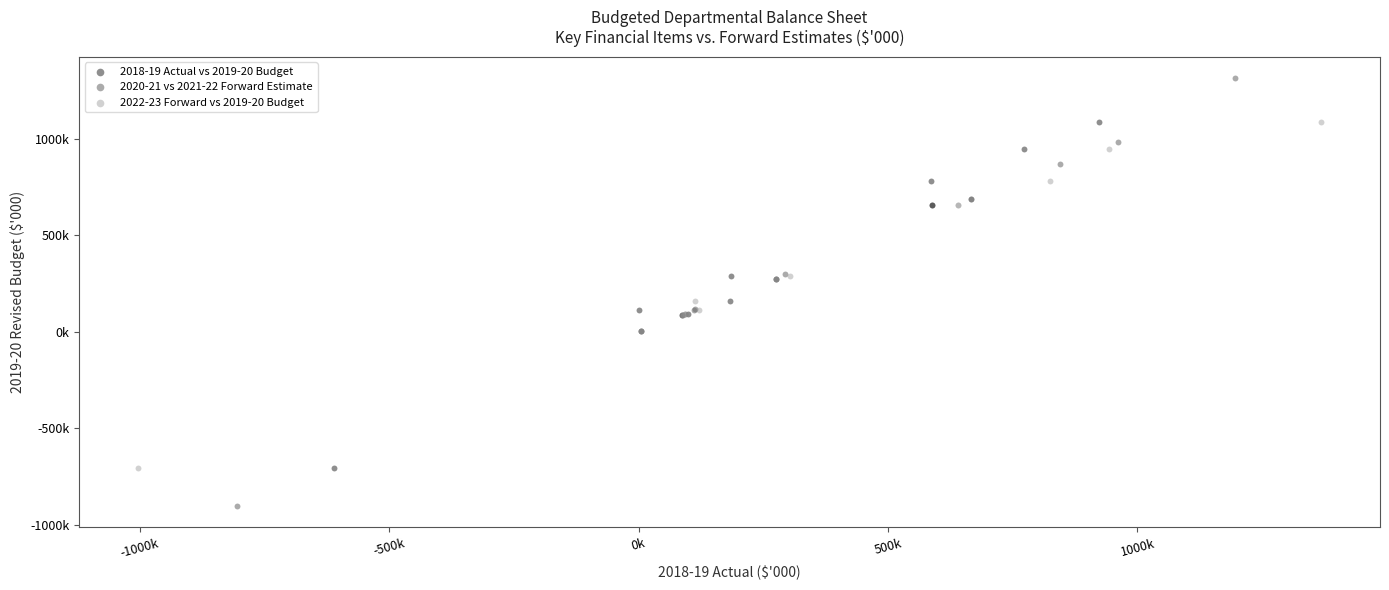

What are all the series names shown in the legend?

2018-19 Actual vs 2019-20 Budget, 2020-21 vs 2021-22 Forward Estimate, 2022-23 Forward vs 2019-20 Budget